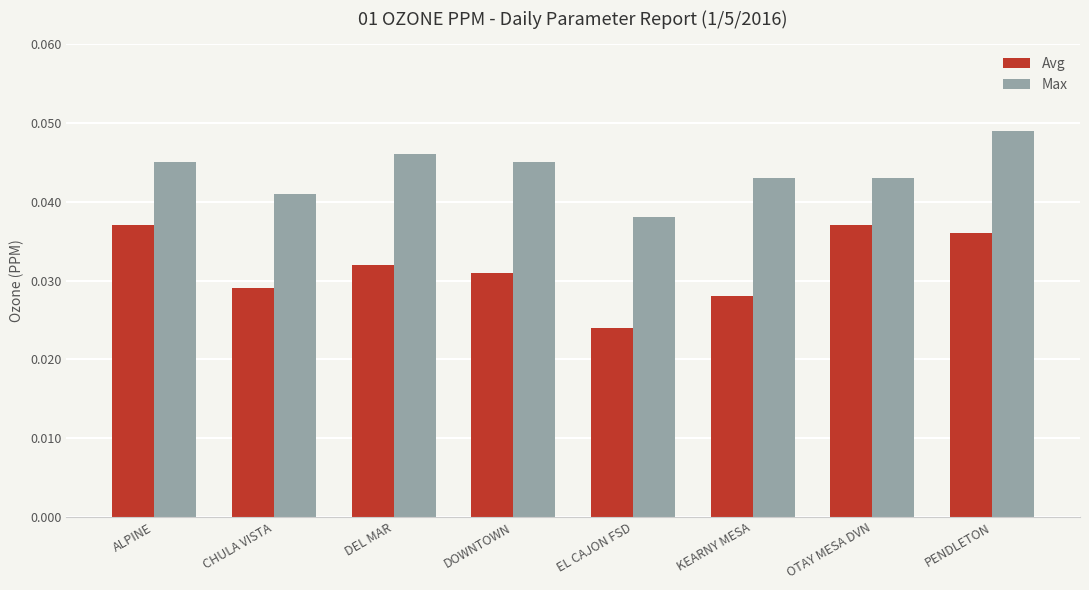

Which category has the highest value across all series?

PENDLETON